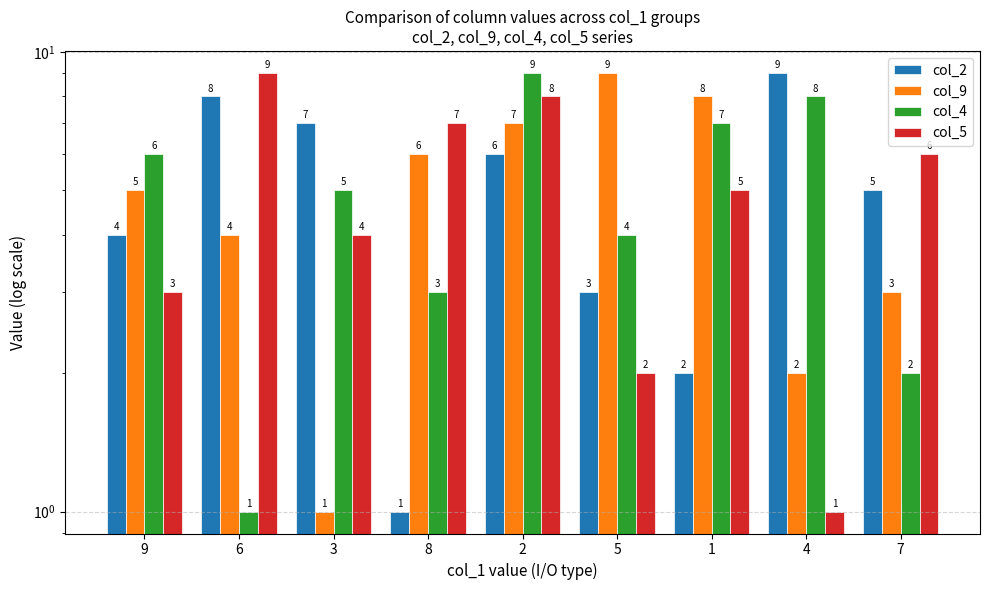

List the labels in order of col_5 value, largest first.

6, 2, 8, 7, 1, 3, 9, 5, 4